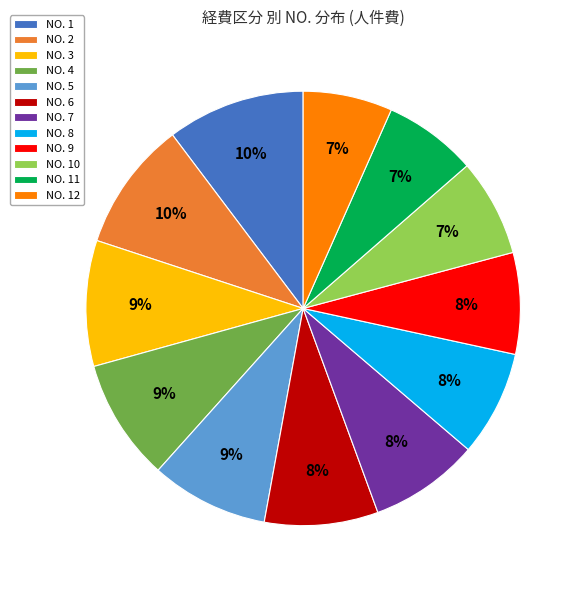

To the nearest percent, what is the average slice percentage?

8%